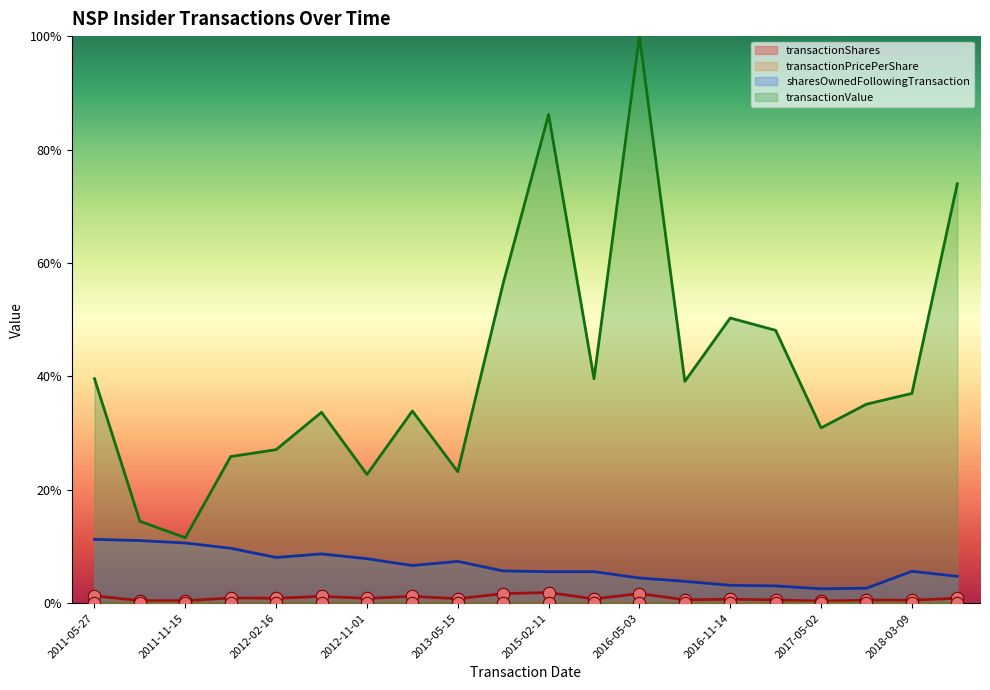

Which series has the largest total across all categories?

transactionValue